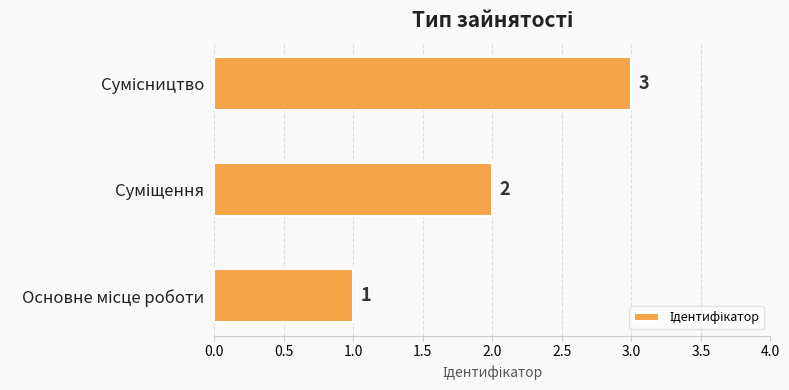

How many values are between 1 and 3?

3